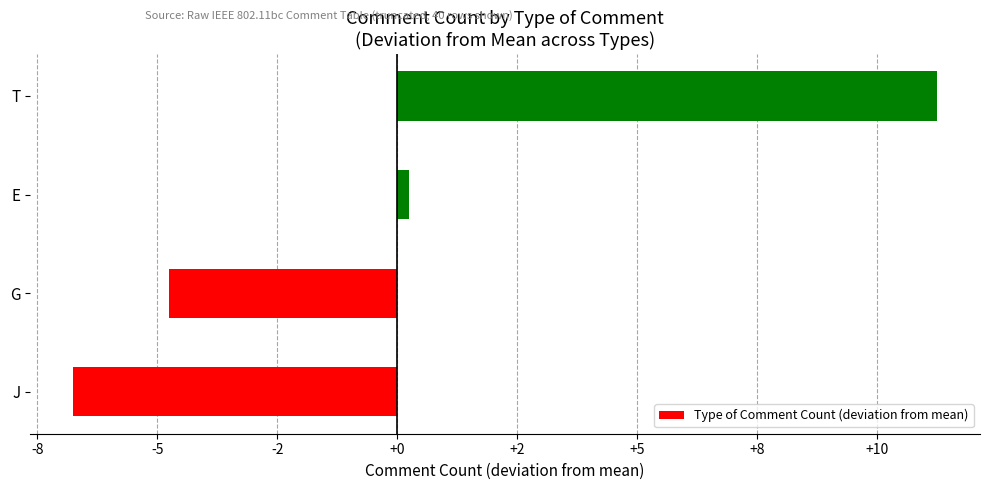

Does the chart contain any negative values?

Yes